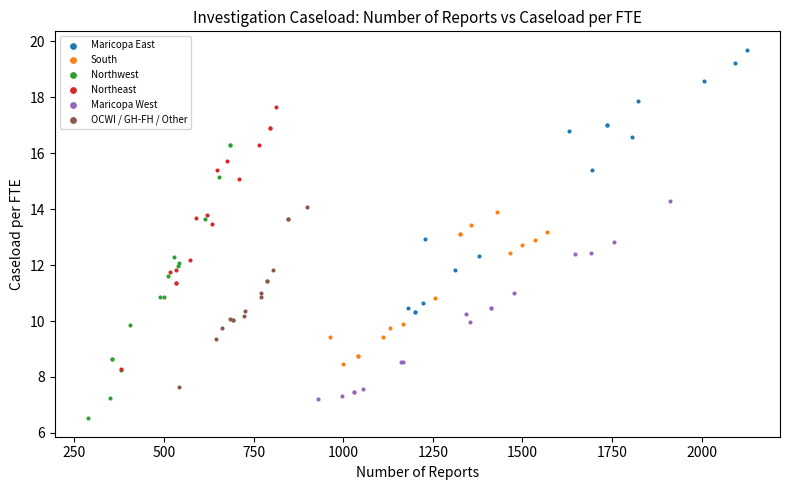

Which series contains the highest Y value?

Maricopa East